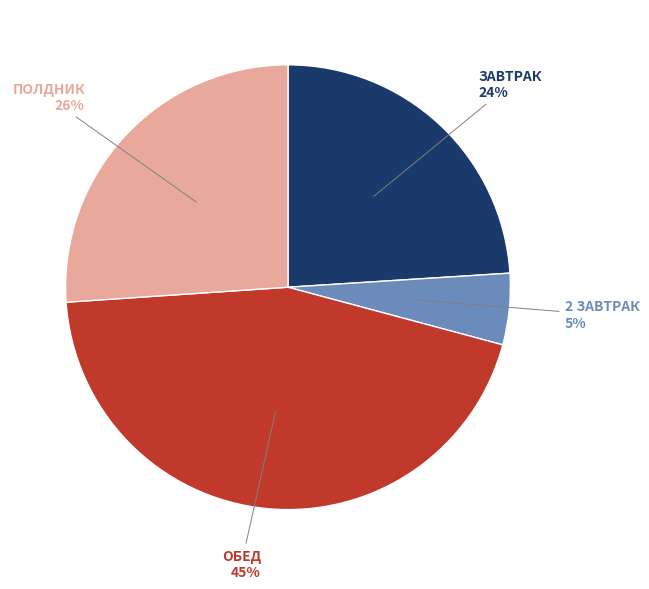

Does any single category account for the majority?

No